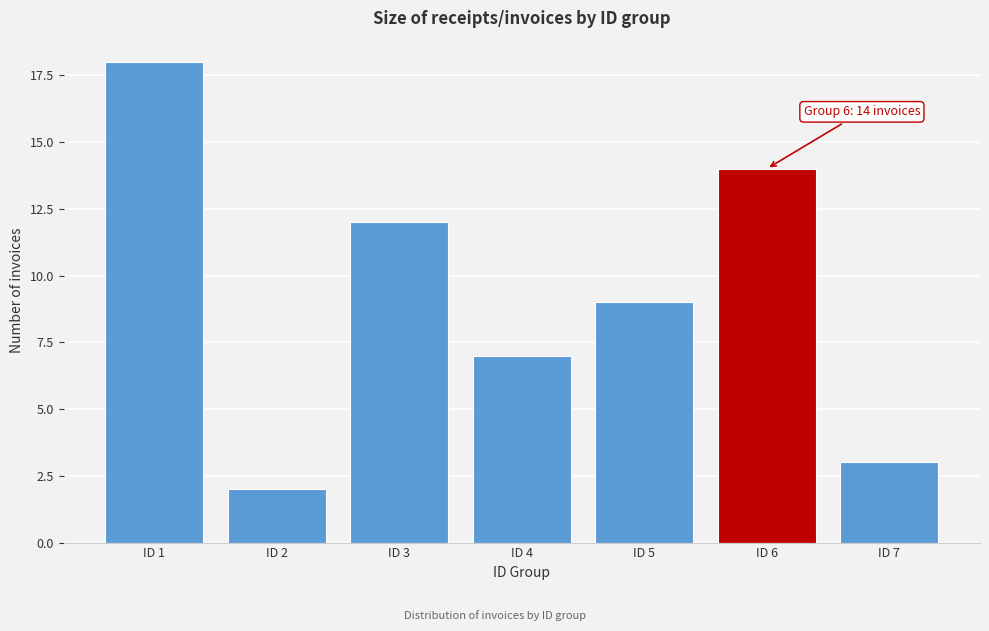

Reading left to right, list all the values displayed in this chart.

18	2	12	7	9	14	3